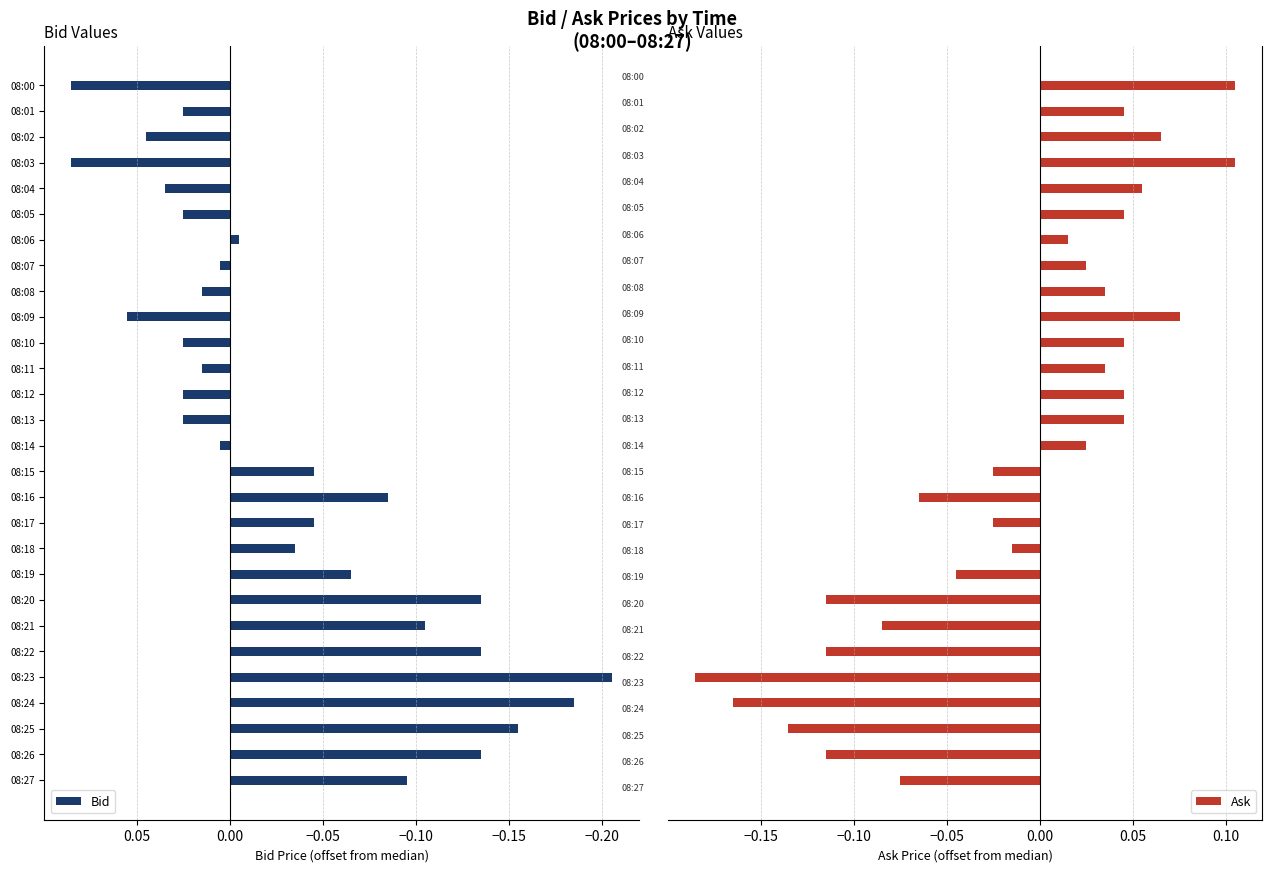

What is the value of the Bid bar at the 8th from the left?

-0.1